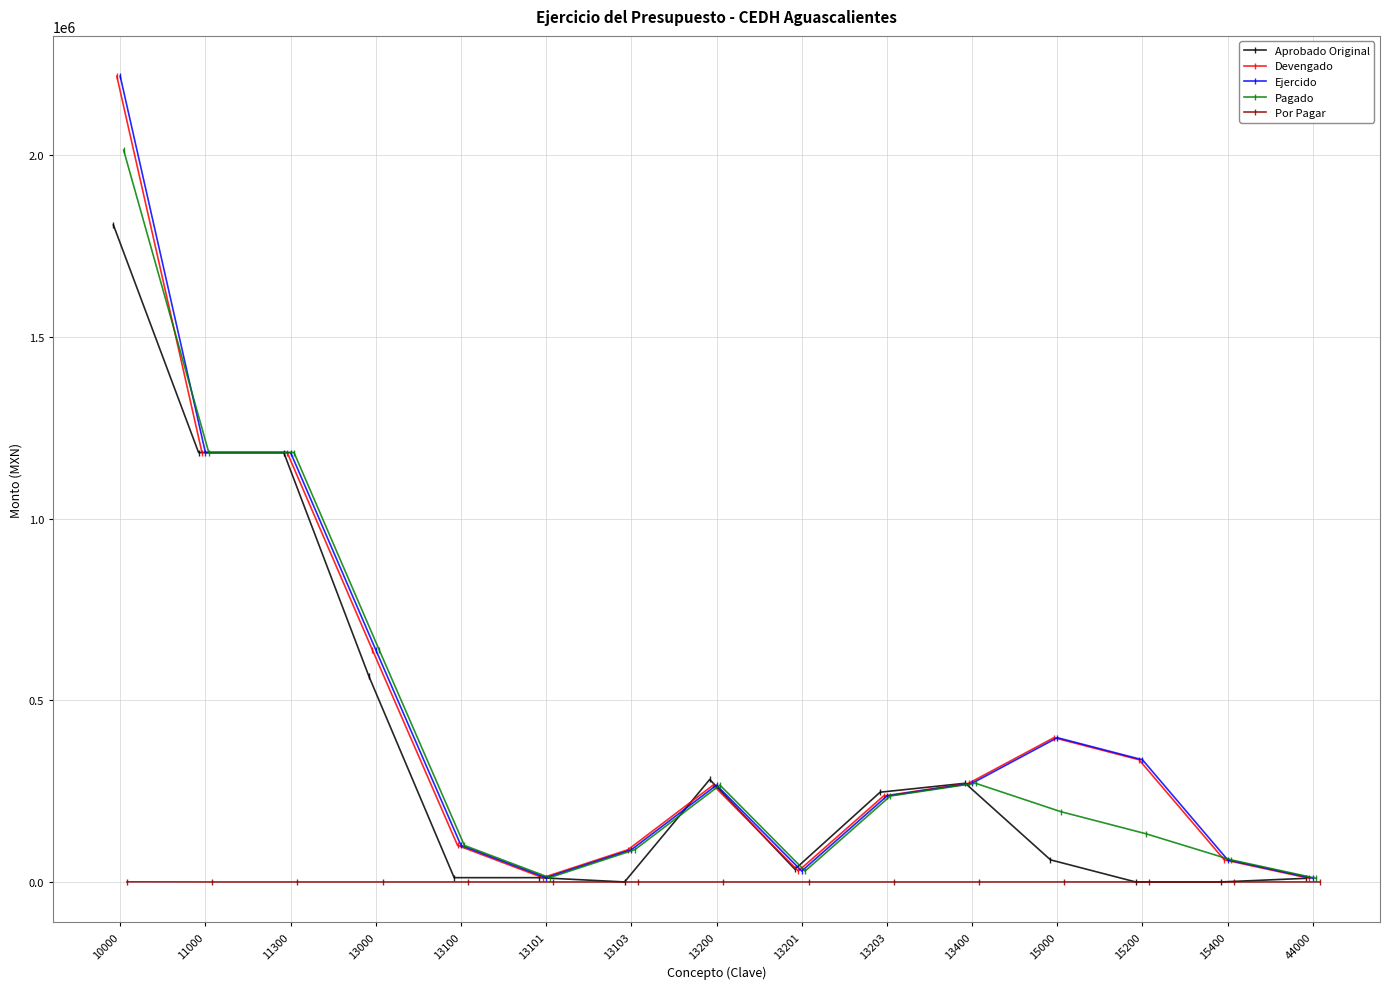

Which series has the largest total across all categories?

Ejercido